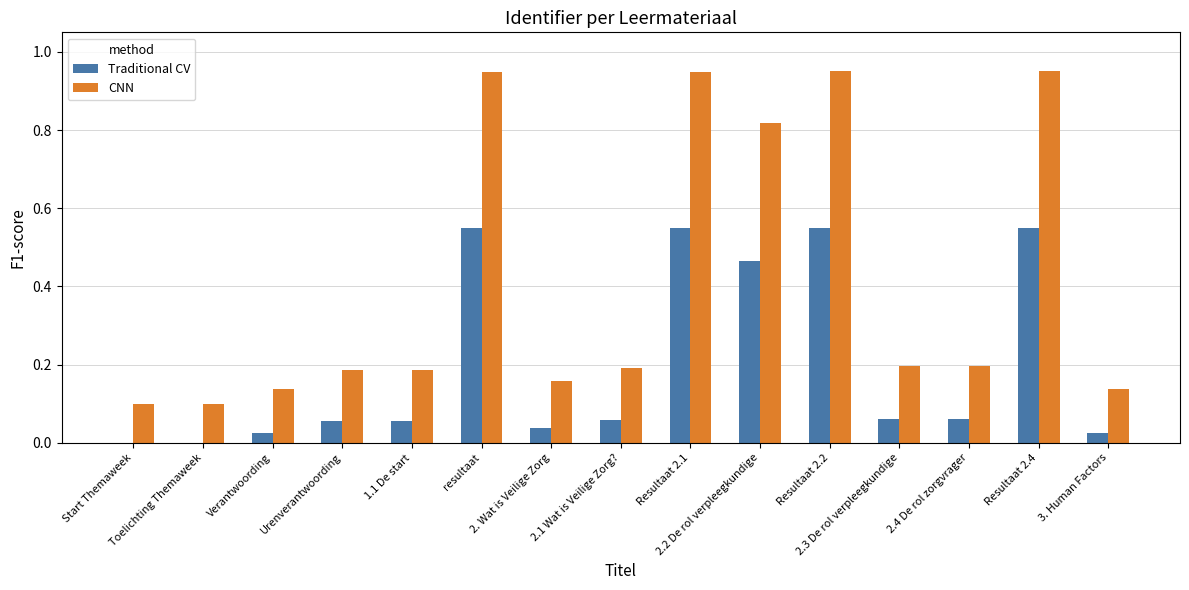

Count the number of categories in the chart.

15